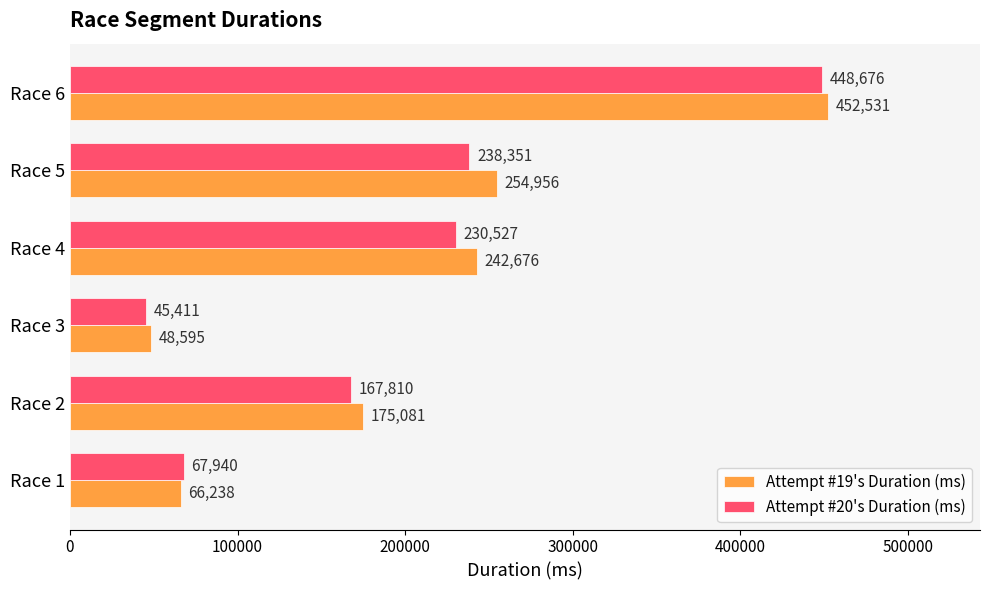

Which series has the largest range (max minus min)?

Attempt #19's Duration (ms)